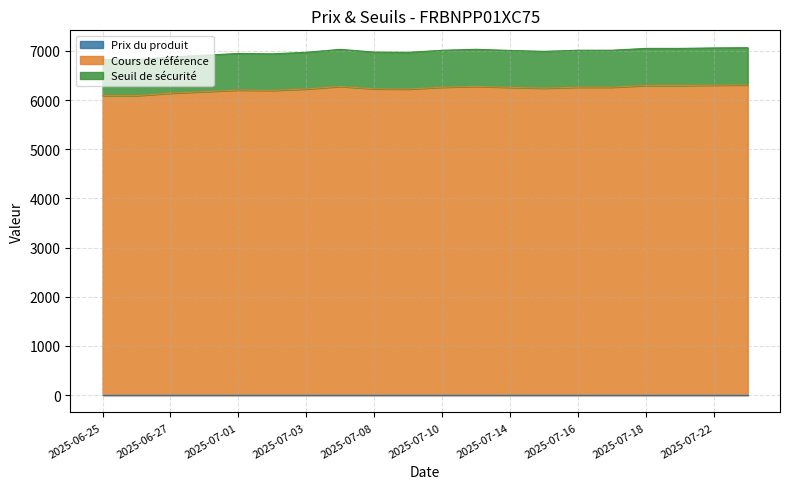

True or false: Seuil de sécurité and Cours de référence cross at least once.

False